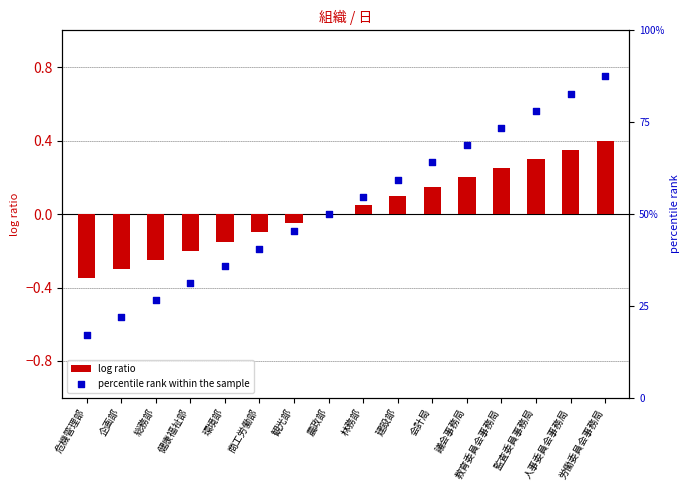

Which series has the largest total across all categories?

percentile rank within the sample